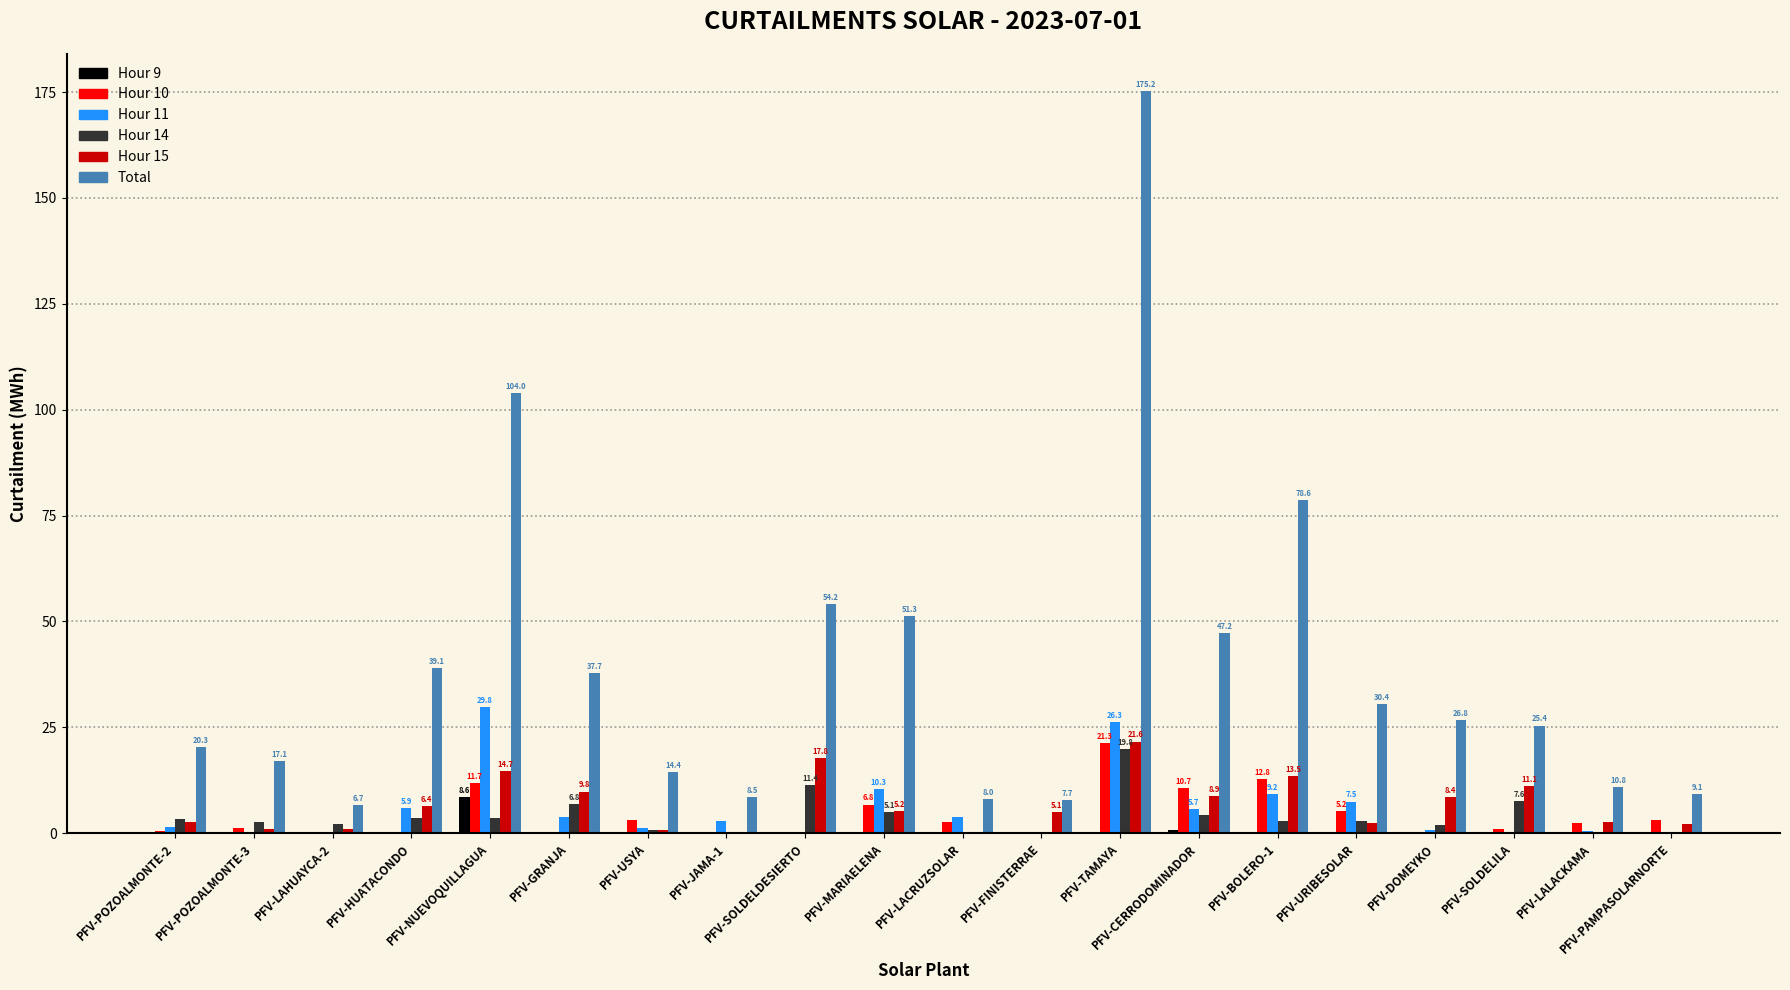

What is the difference between the Hour 14 values at PFV-SOLDELDESIERTO and PFV-NUEVOQUILLAGUA?

7.7